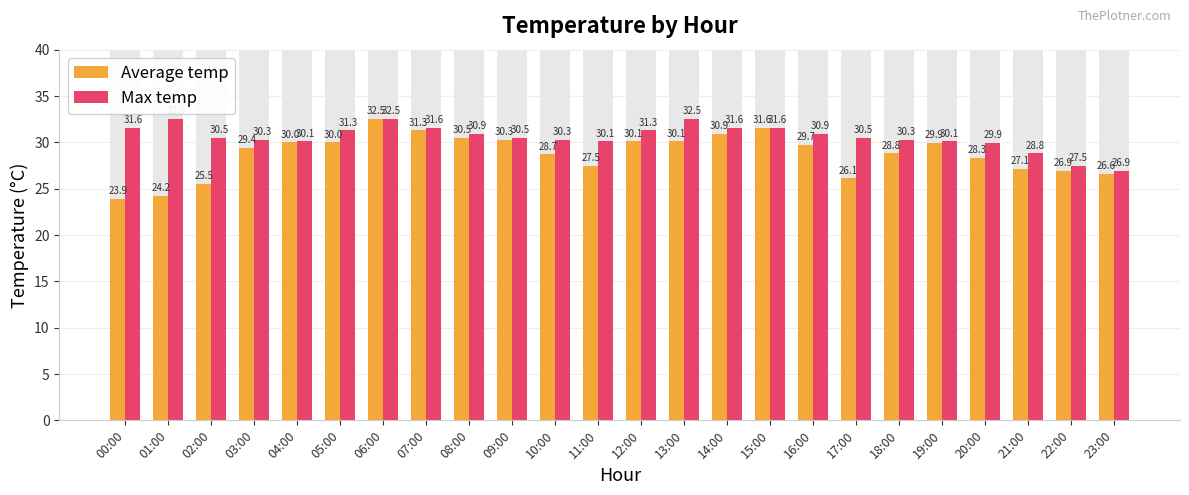

The Average temp series shows 28.8 at 18:00. True or false?

True